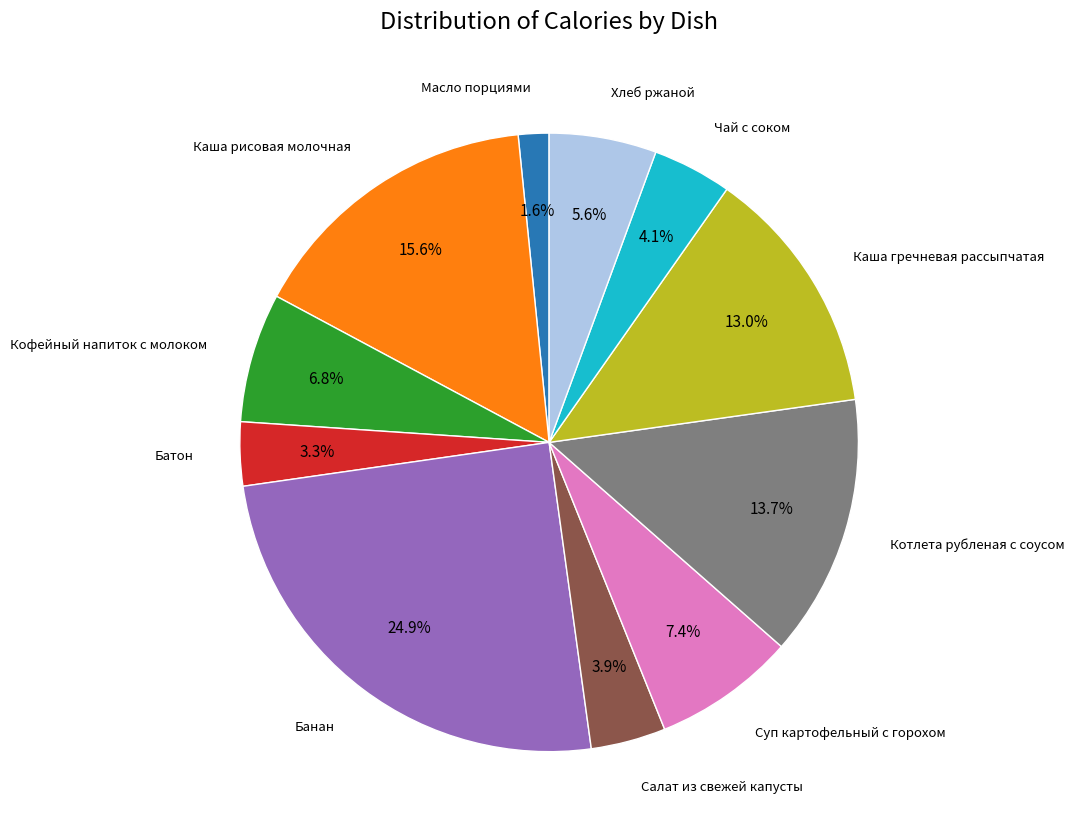

True or false: Салат из свежей капусты accounts for 19% of the total.

False